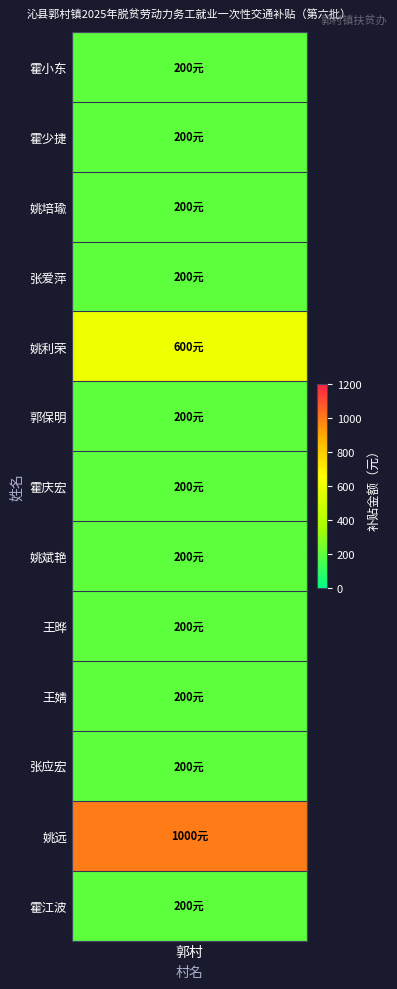

What is the change in value from 张爱萍 to 姚远?

+800